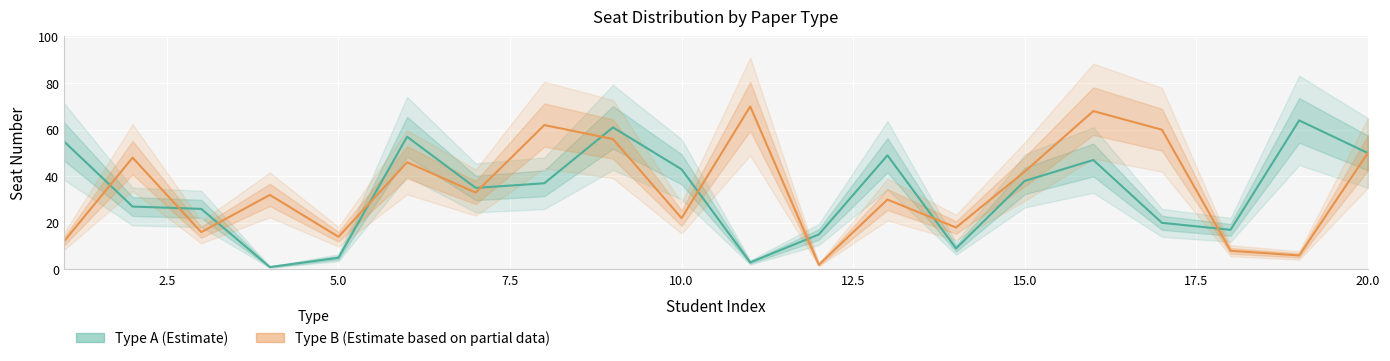

The value of Type B at 13 is 7. True or false?

False